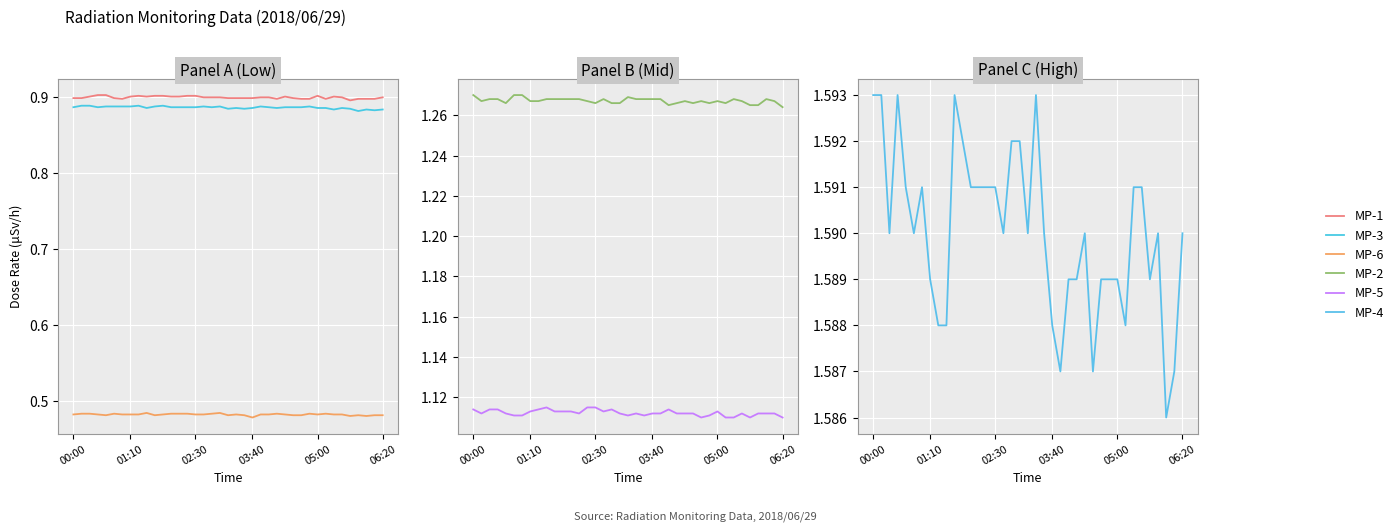

At which category does the chart reach its minimum across all series?

03:40